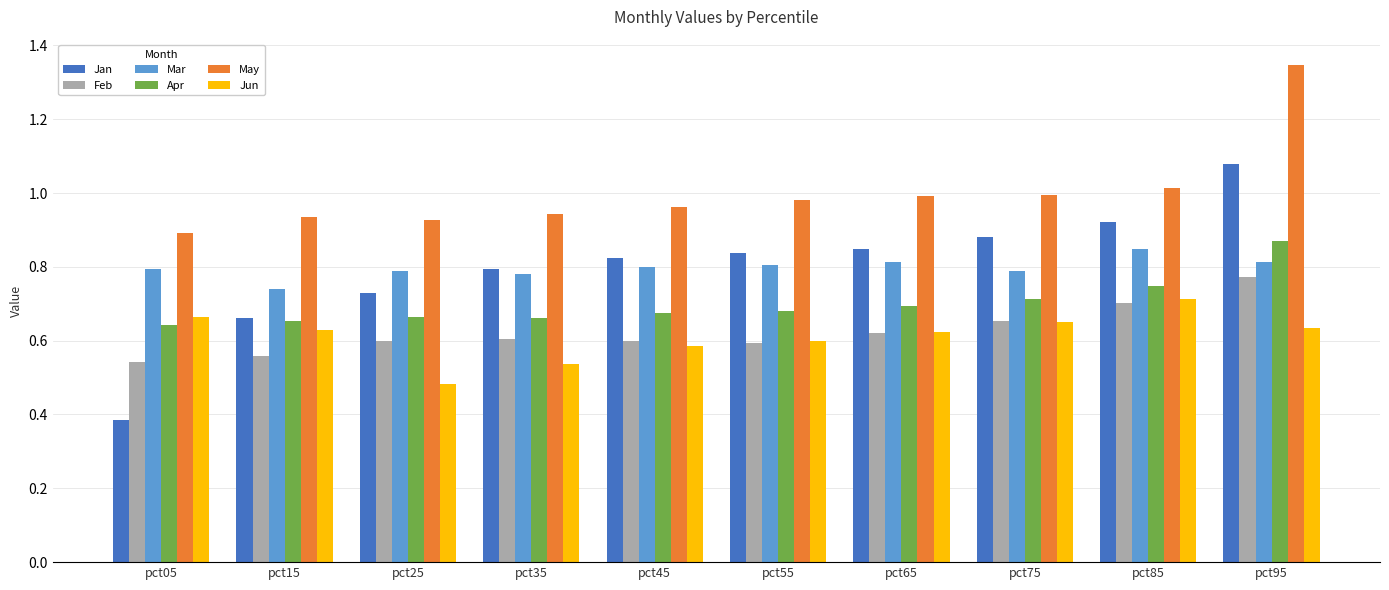

At which label does Jun reach its minimum?

pct25